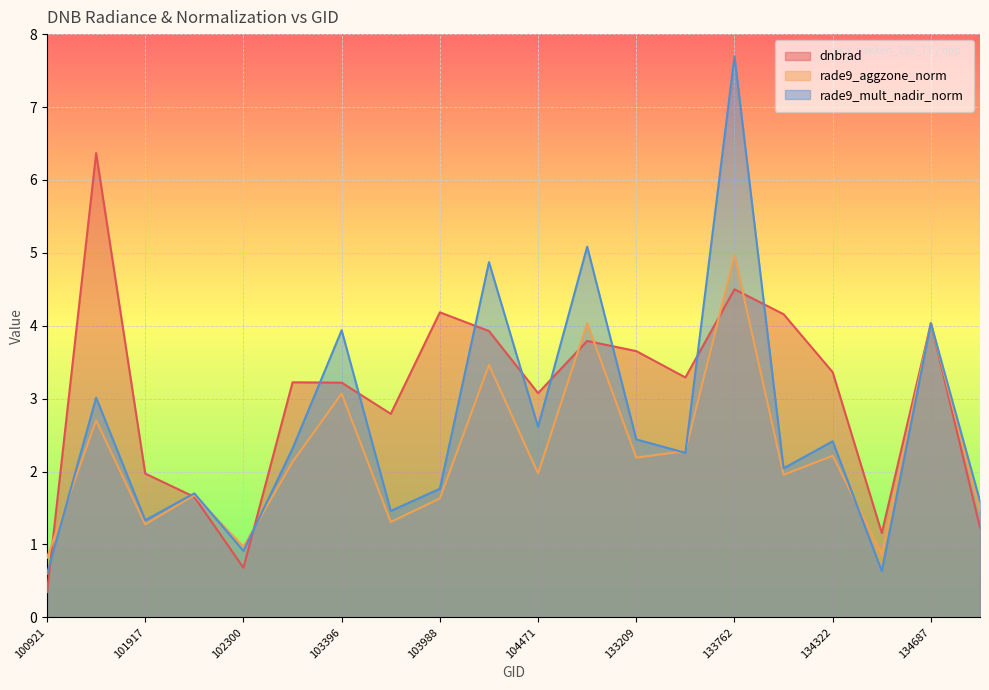

Which series has the largest range (max minus min)?

rade9_mult_nadir_norm